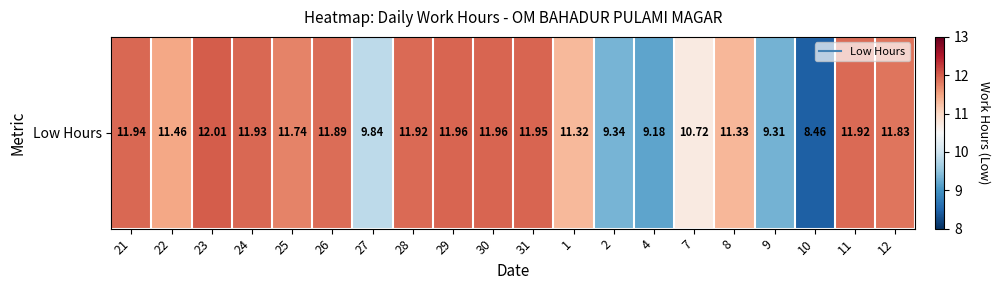

Is it true that the value at 31 is 11.9?

True